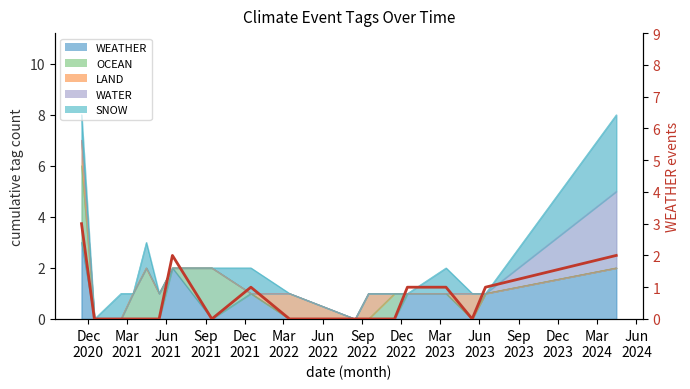

True or false: the data has more than 1 interior local peaks.

True